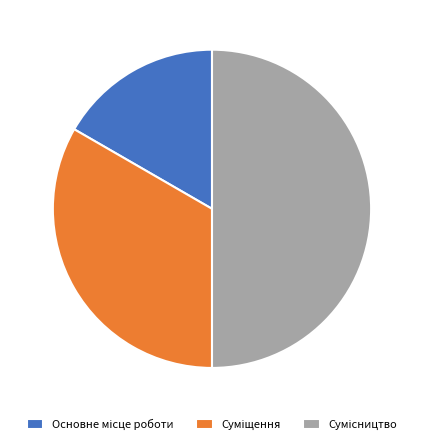

To the nearest percent, what is the difference between the Сумісництво and Основне місце роботи slice percentages?

33%